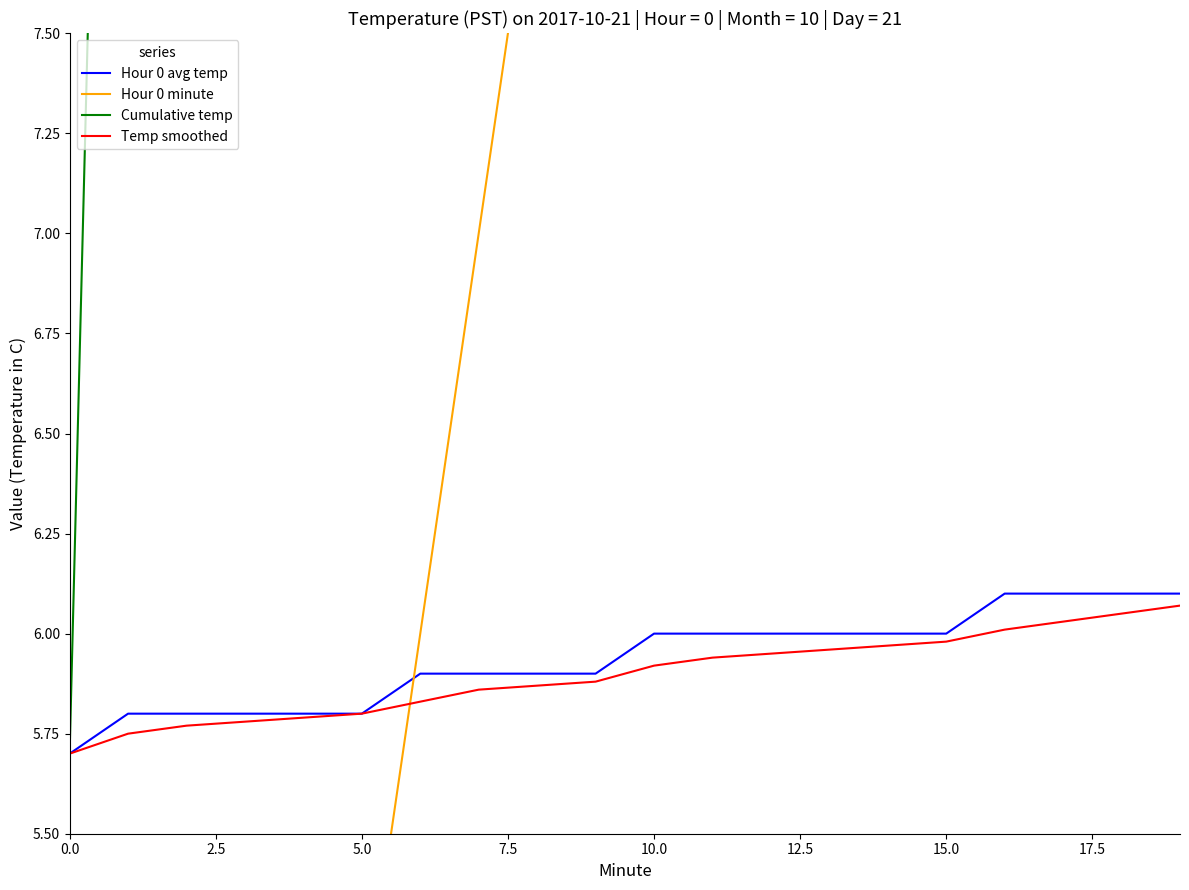

Reading left to right, extract all data points from this chart.

Hour 0 avg temp: 5.7	5.8	5.8	5.8	5.8	5.8	5.9	5.9	5.9	5.9	6.0	6.0	6.0	6.0	6.0	6.0	6.1	6.1	6.1	6.1
Hour 0 minute: 0.0	1.0	2.0	3.0	4.0	5.0	6.0	7.0	8.0	9.0	10.0	11.0	12.0	13.0	14.0	15.0	16.0	17.0	18.0	19.0
Cumulative temp: 5.7	11.5	17.3	23.1	28.9	34.7	40.6	46.5	52.4	58.3	64.3	70.3	76.3	82.3	88.3	94.3	100.4	106.5	112.6	118.7
Temp smoothed: 5.7	5.8	5.8	5.8	5.8	5.8	5.8	5.9	5.9	5.9	5.9	5.9	6.0	6.0	6.0	6.0	6.0	6.0	6.0	6.1